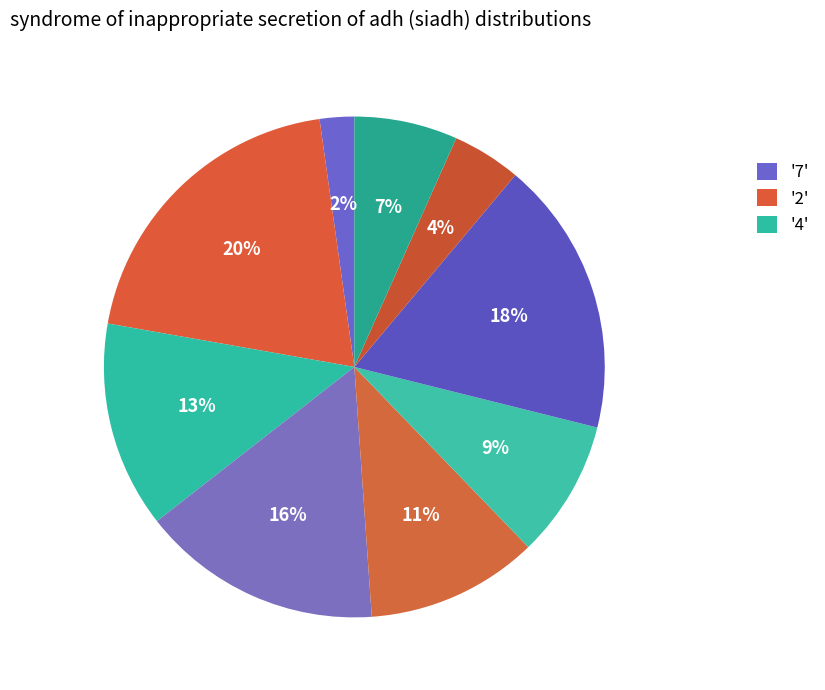

Count the number of slices in the pie.

9